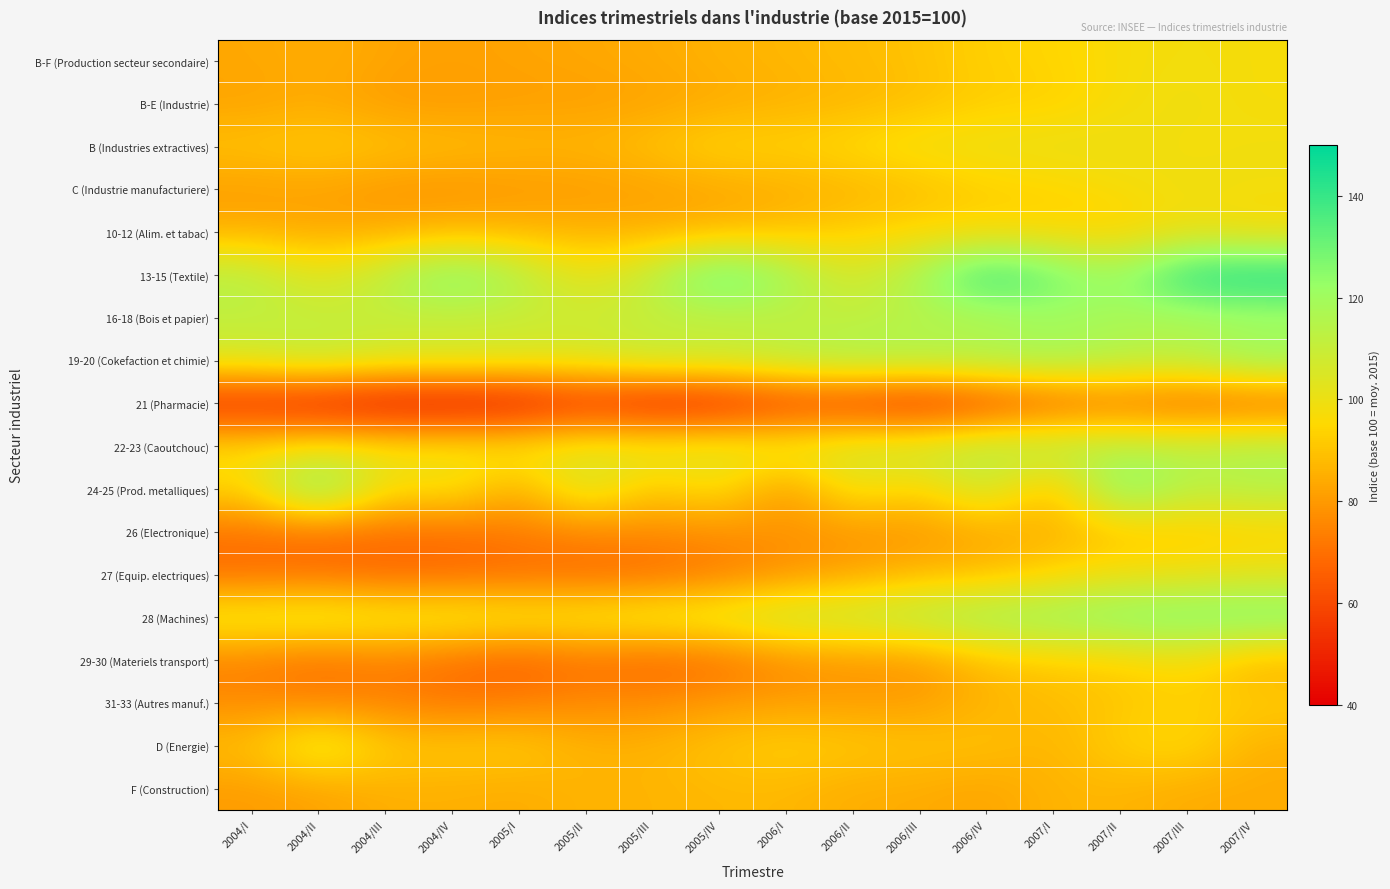

At how many categories does at least one series exceed 125?

8